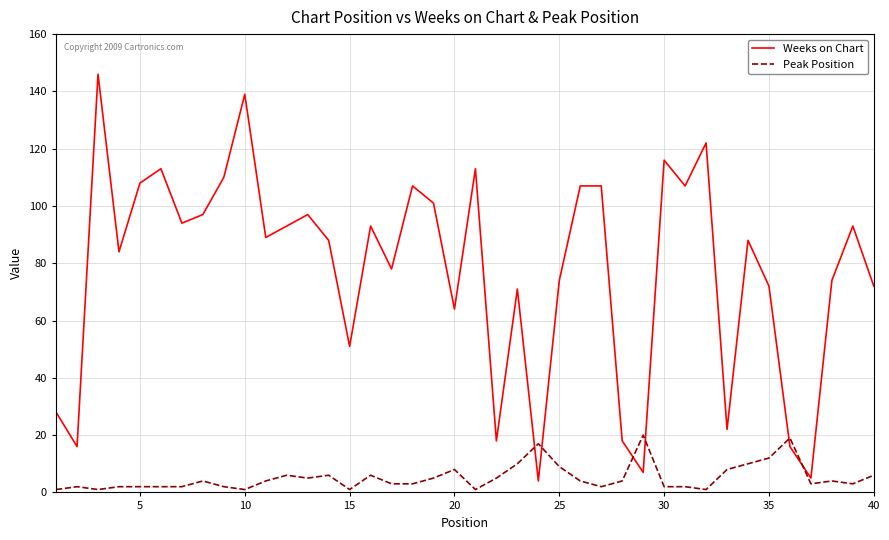

Rank the series by their average value, from highest to lowest.

Weeks on Chart, Peak Position